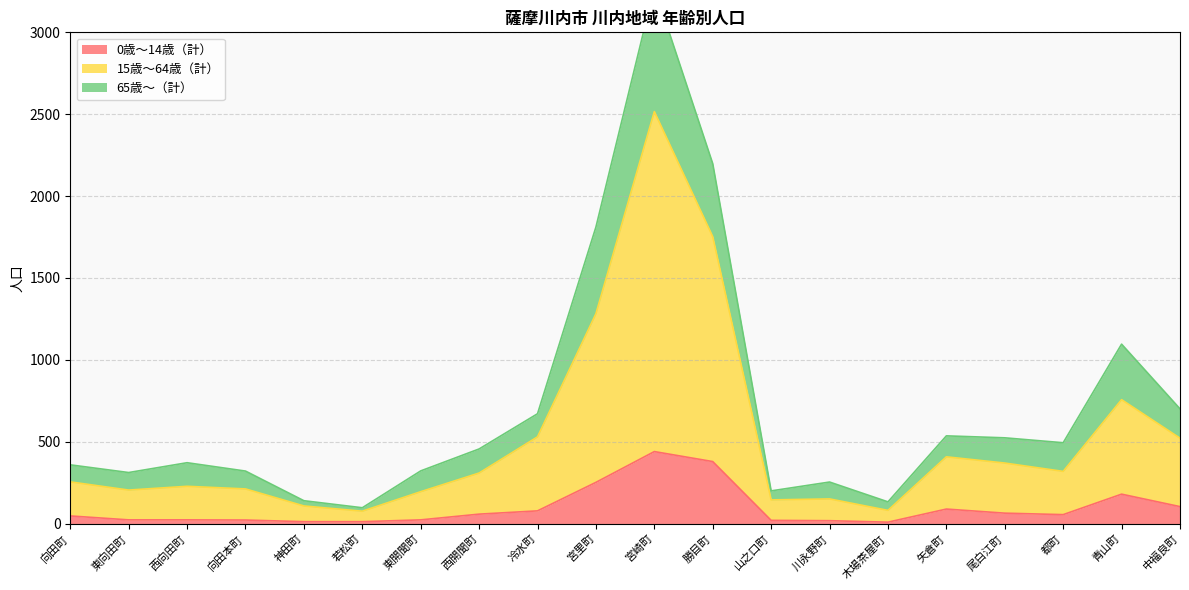

The value of 0歳〜14歳（計） at 宮里町 is 453. True or false?

False